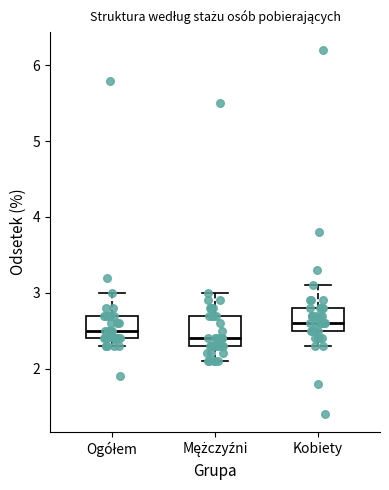

Which box is the tallest, from its lower edge to its upper edge?

Mężczyźni